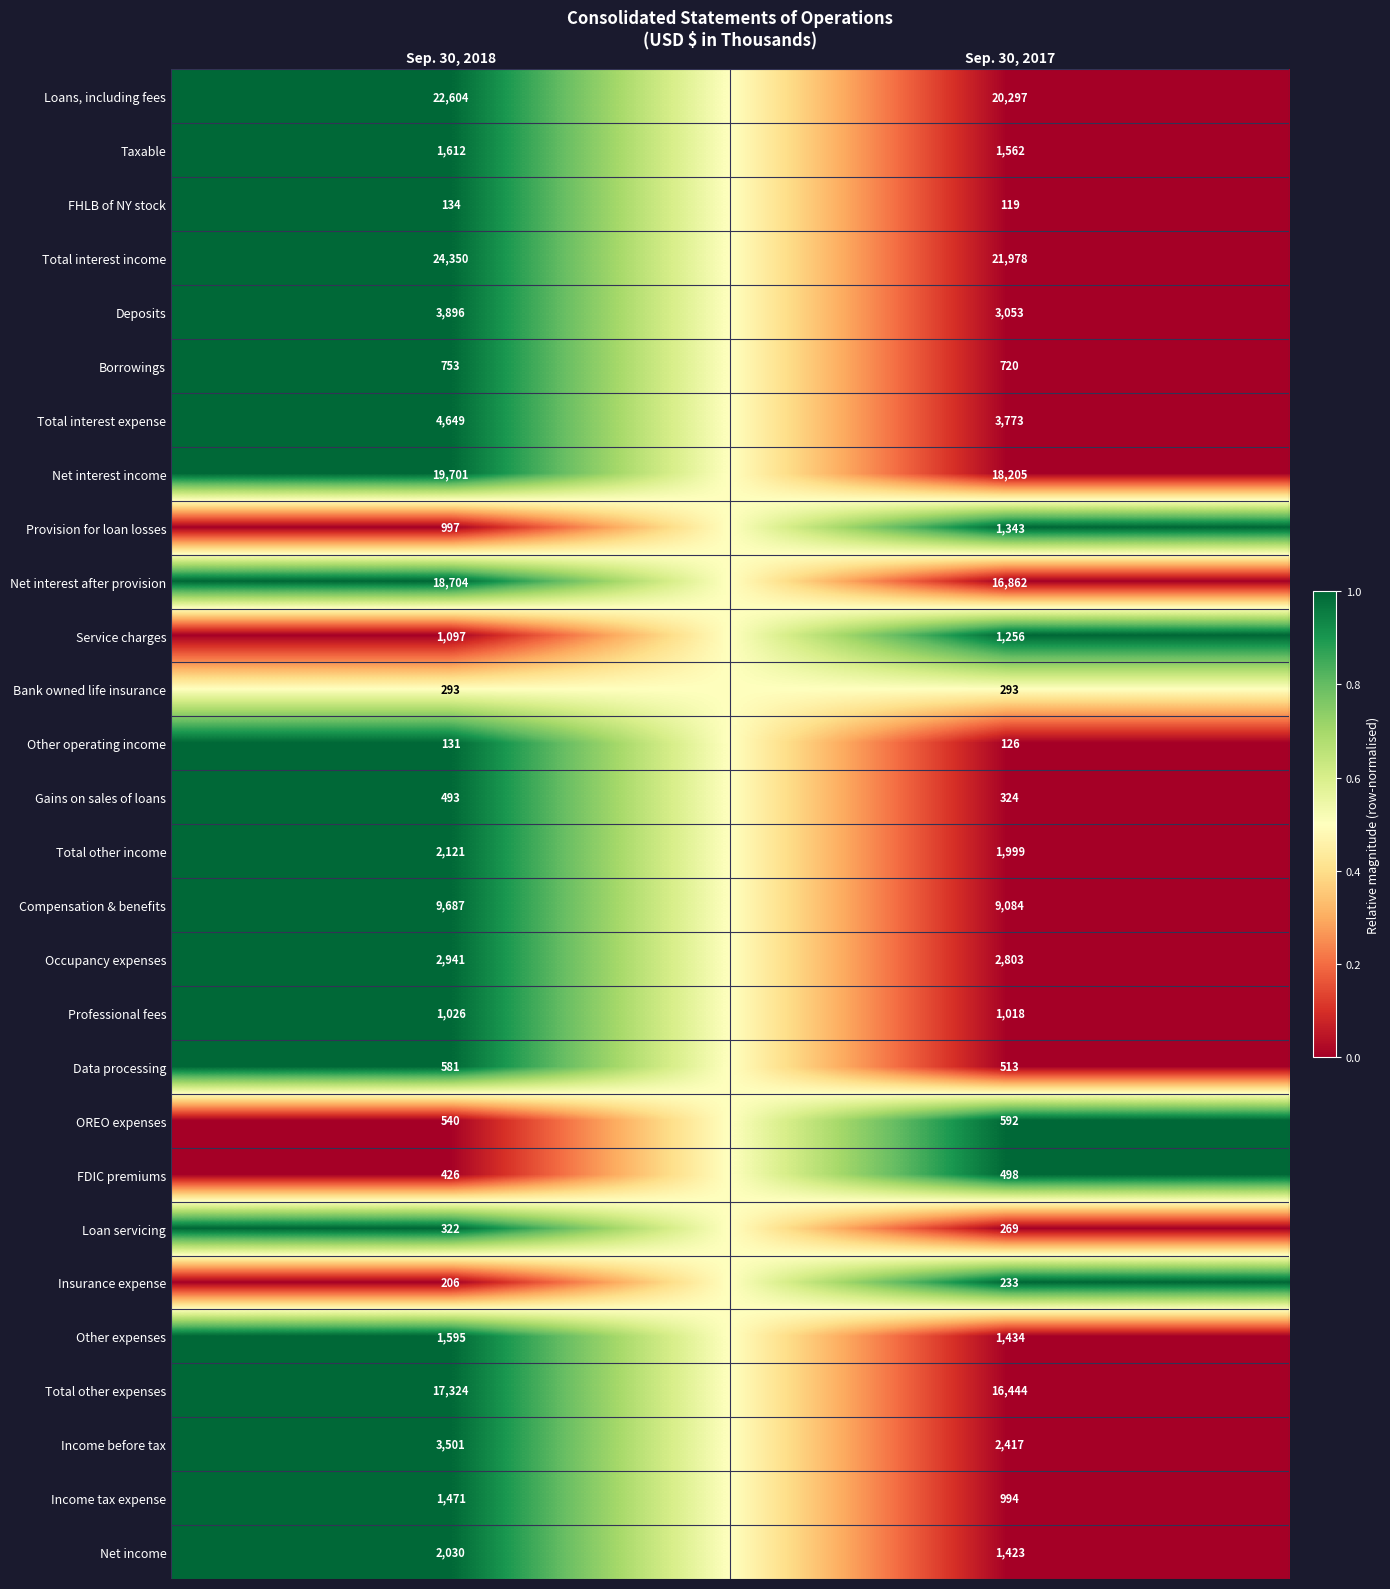

How many series are shown in this chart?

28